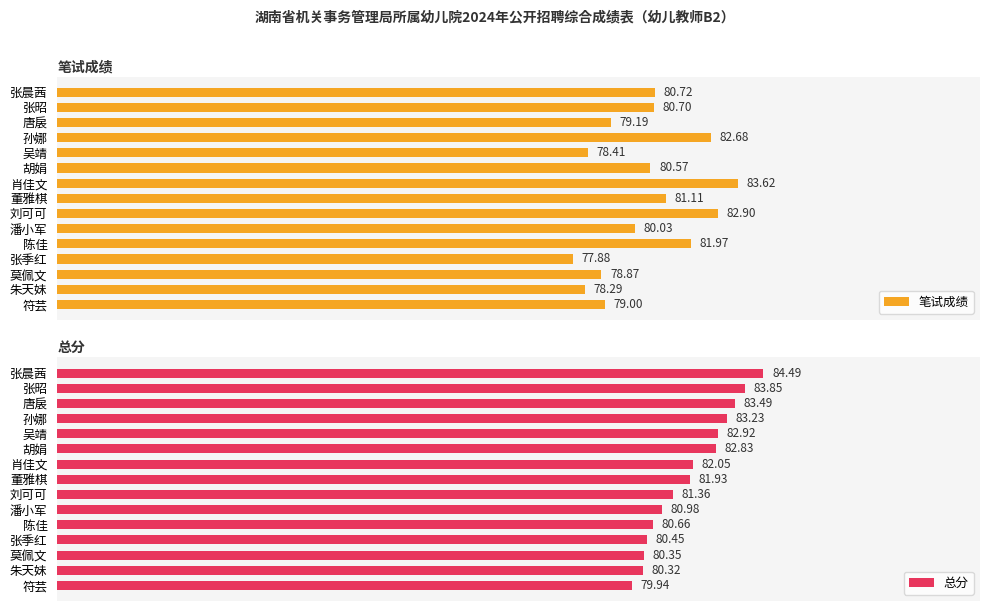

Where is 笔试成绩 nearest to the value 80?

潘小军